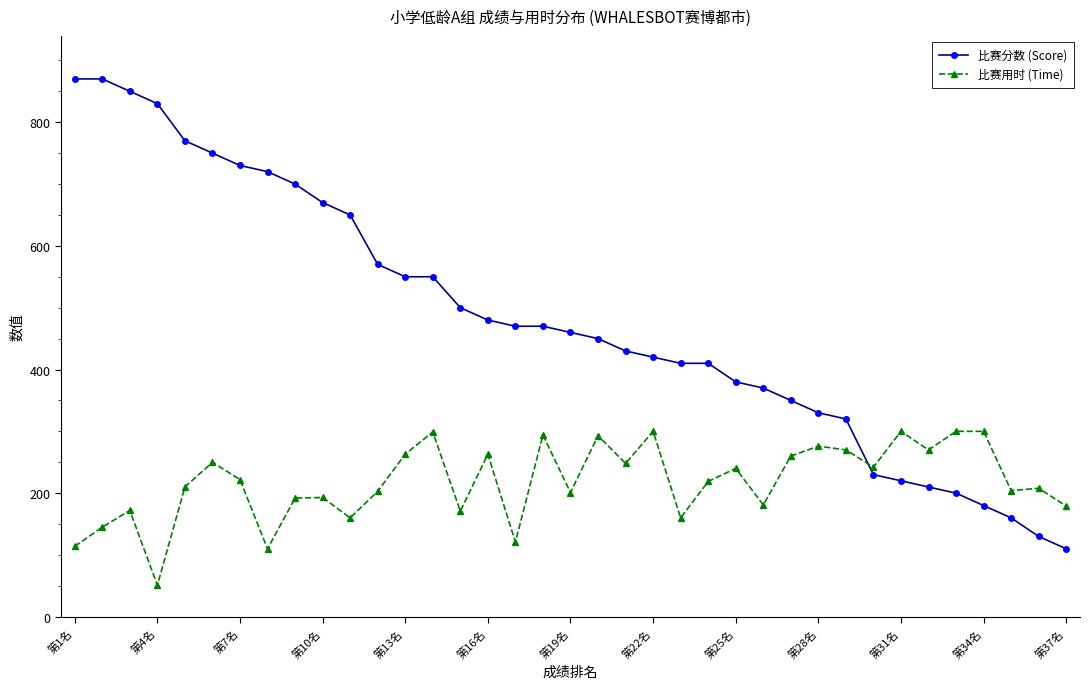

What is the sum of all 比赛分数 (Score) values?

17770